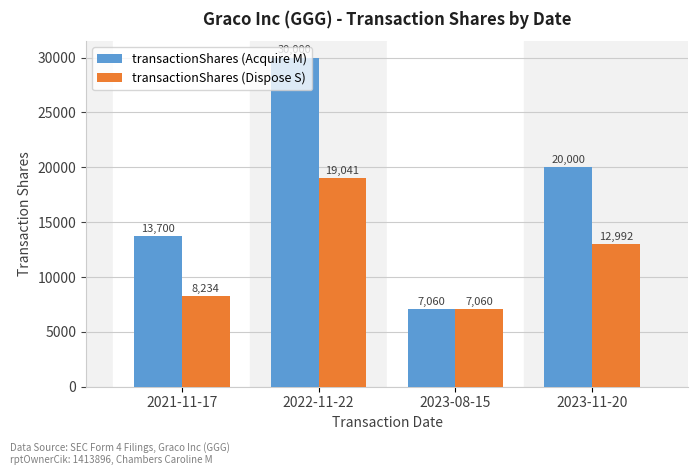

What are all the series names shown in the legend?

transactionShares (Acquire M), transactionShares (Dispose S)